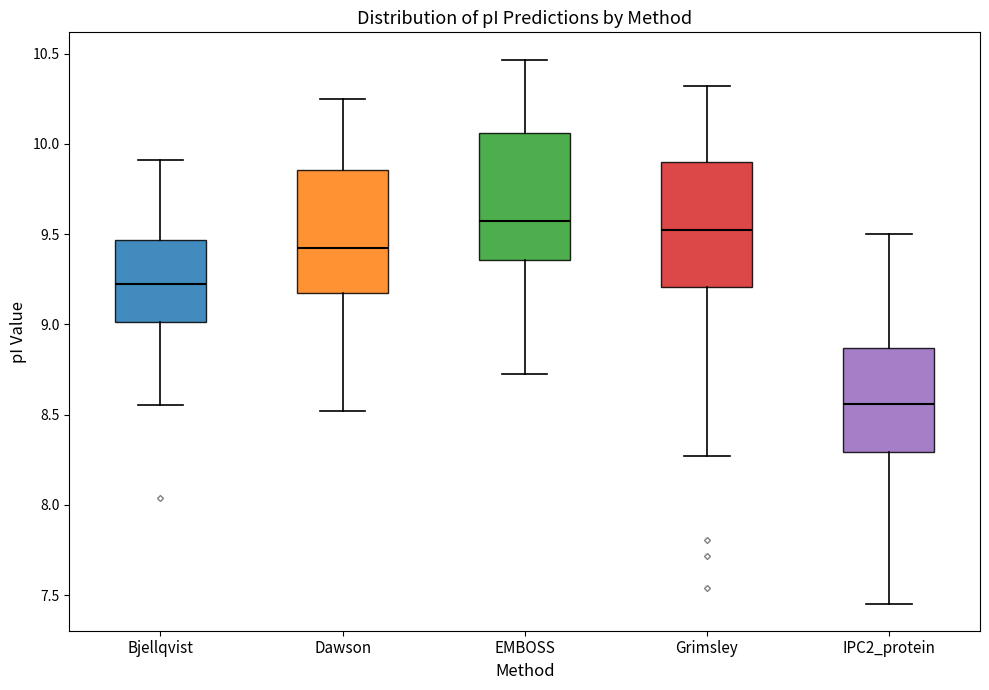

Where does the median line of the box for EMBOSS sit on the y-axis? The values are not printed on the chart, so give them approximately, as read against the axis.

9.60